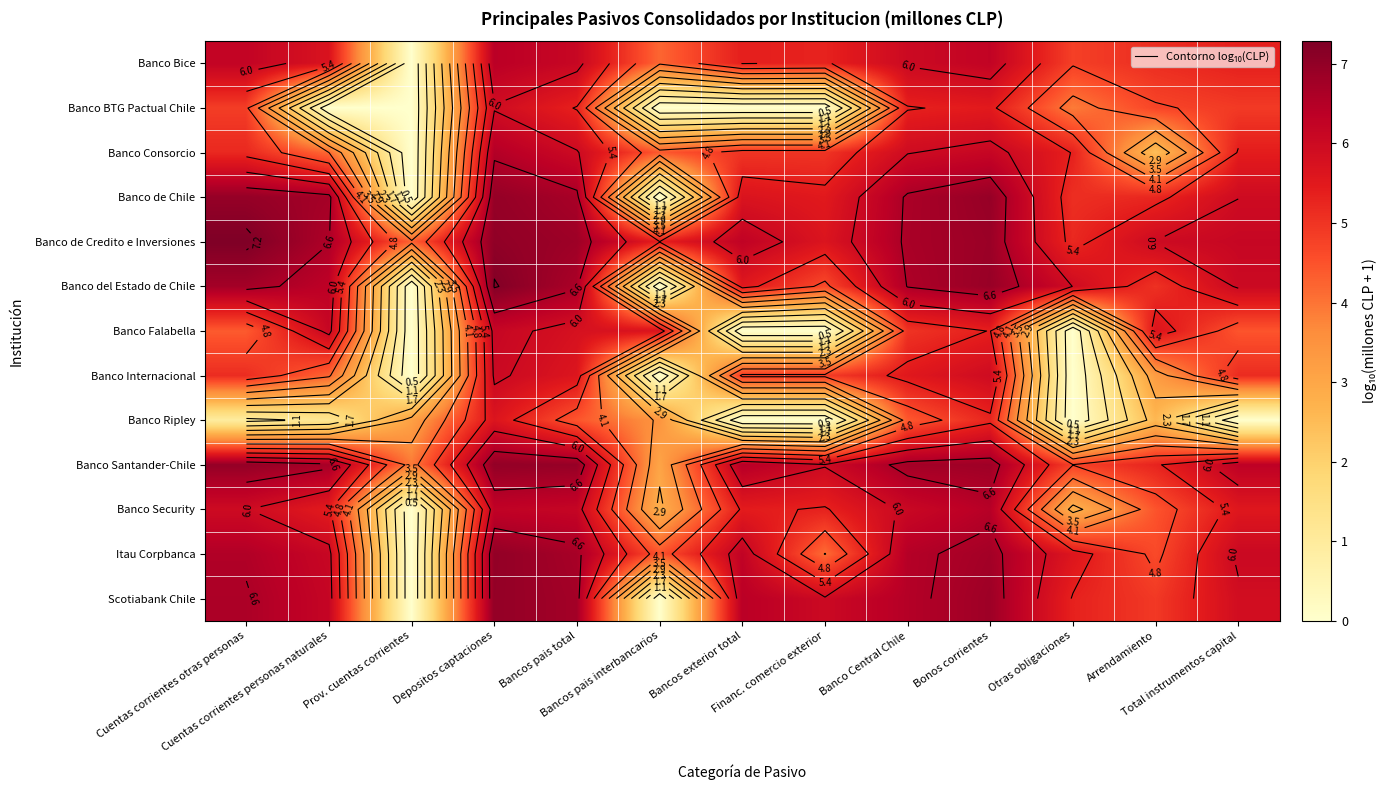

List the labels in order of Scotiabank Chile value, smallest first.

Prov. cuentas corrientes, Bancos pais interbancarios, Arrendamiento, Otras obligaciones, Total instrumentos capital, Financ. comercio exterior, Cuentas corrientes personas naturales, Bancos exterior total, Banco Central Chile, Cuentas corrientes otras personas, Bancos pais total, Bonos corrientes, Depositos captaciones